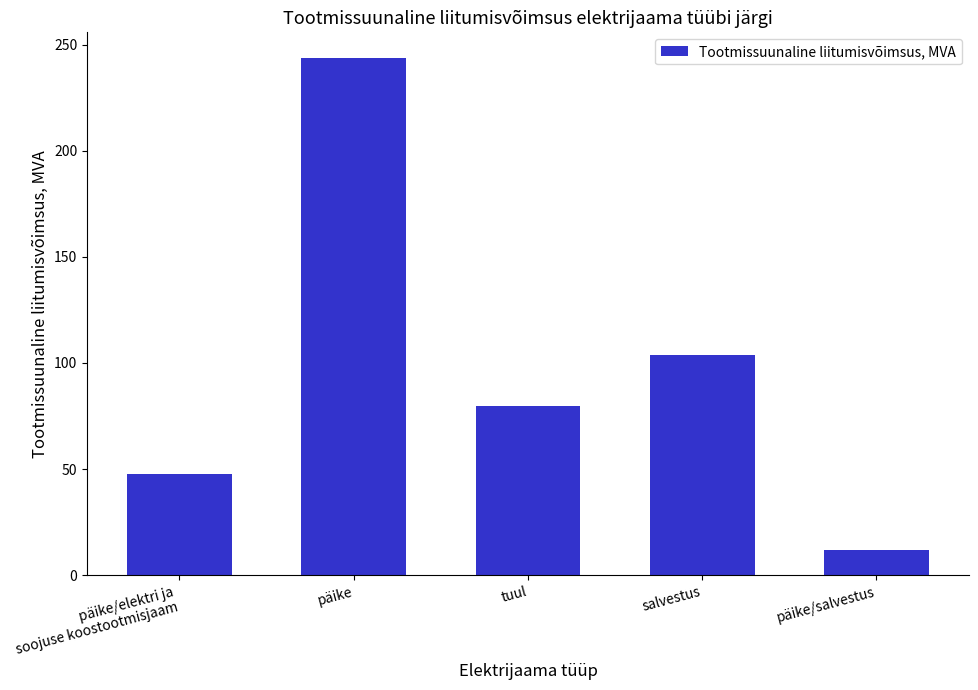

Which label corresponds to the smallest value in the chart?

päike/salvestus